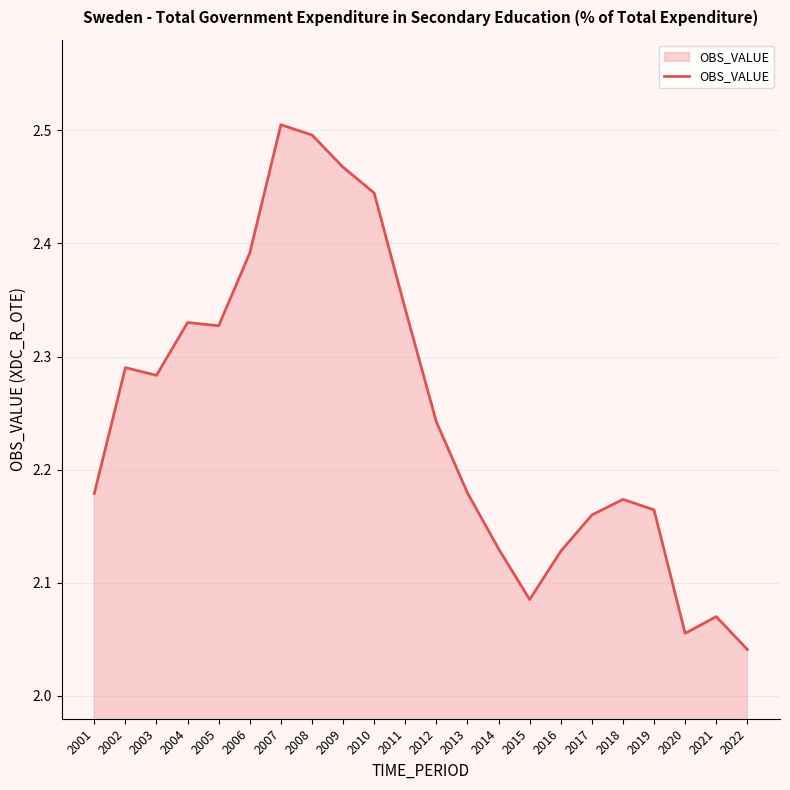

The chart shows a value of 2.5 at 2007. True or false?

True